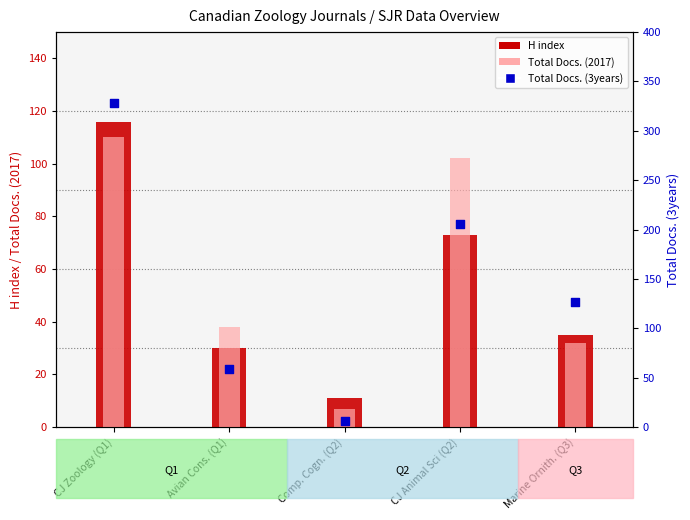

Which series reaches the maximum Y coordinate?

Total Docs. (3years)